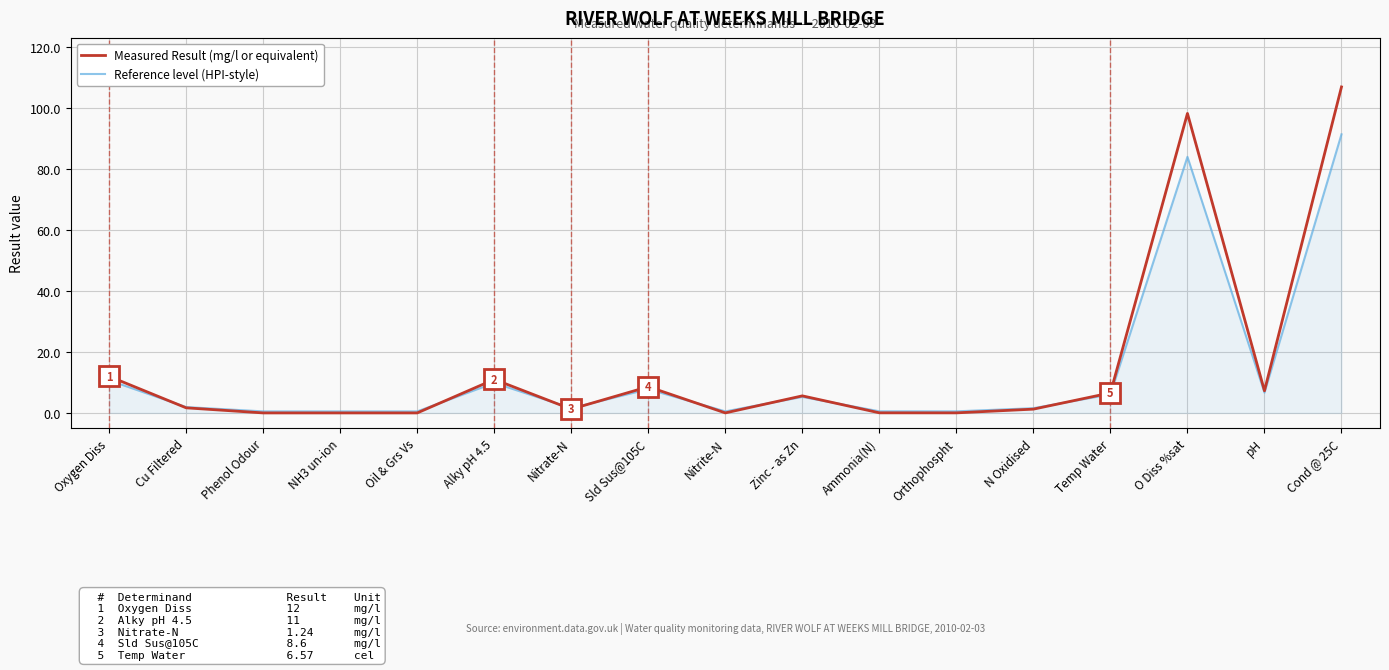

Between Ammonia(N) and Temp Water, which series saw the biggest shift?

Measured Result (mg/l or equivalent)